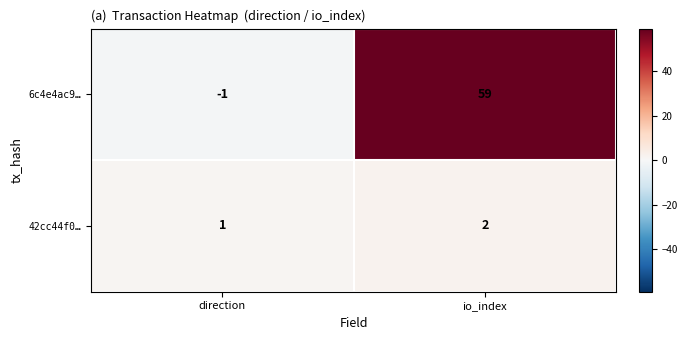

What is the sum of all 6c4e4ac9… values?

58